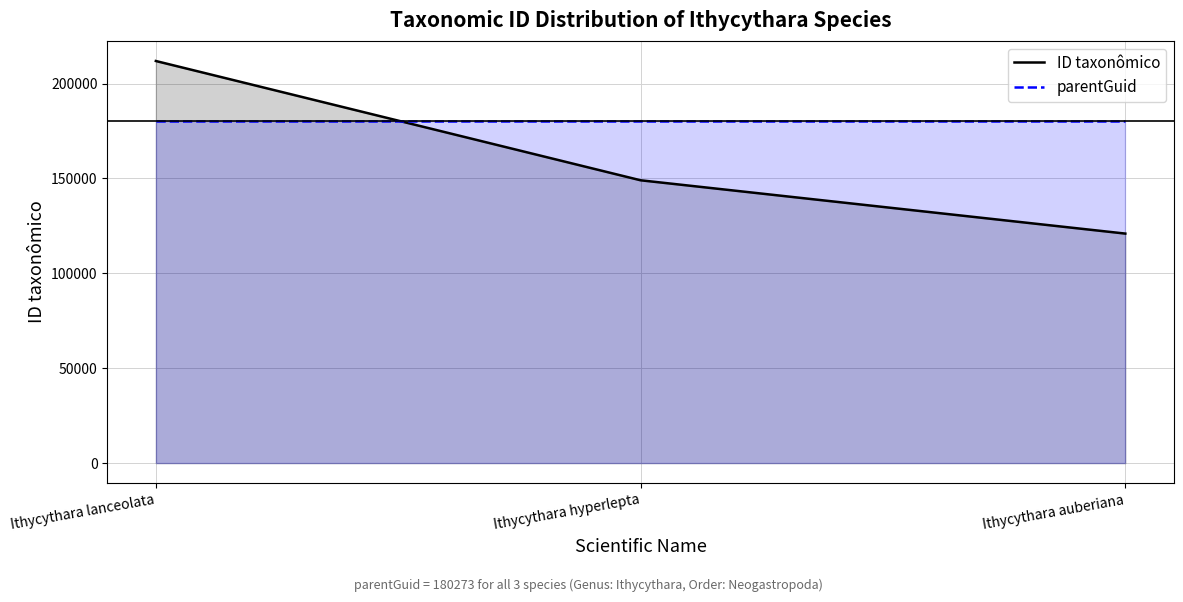

At which label is ID taxonômico closest to 166436?

Ithycythara hyperlepta